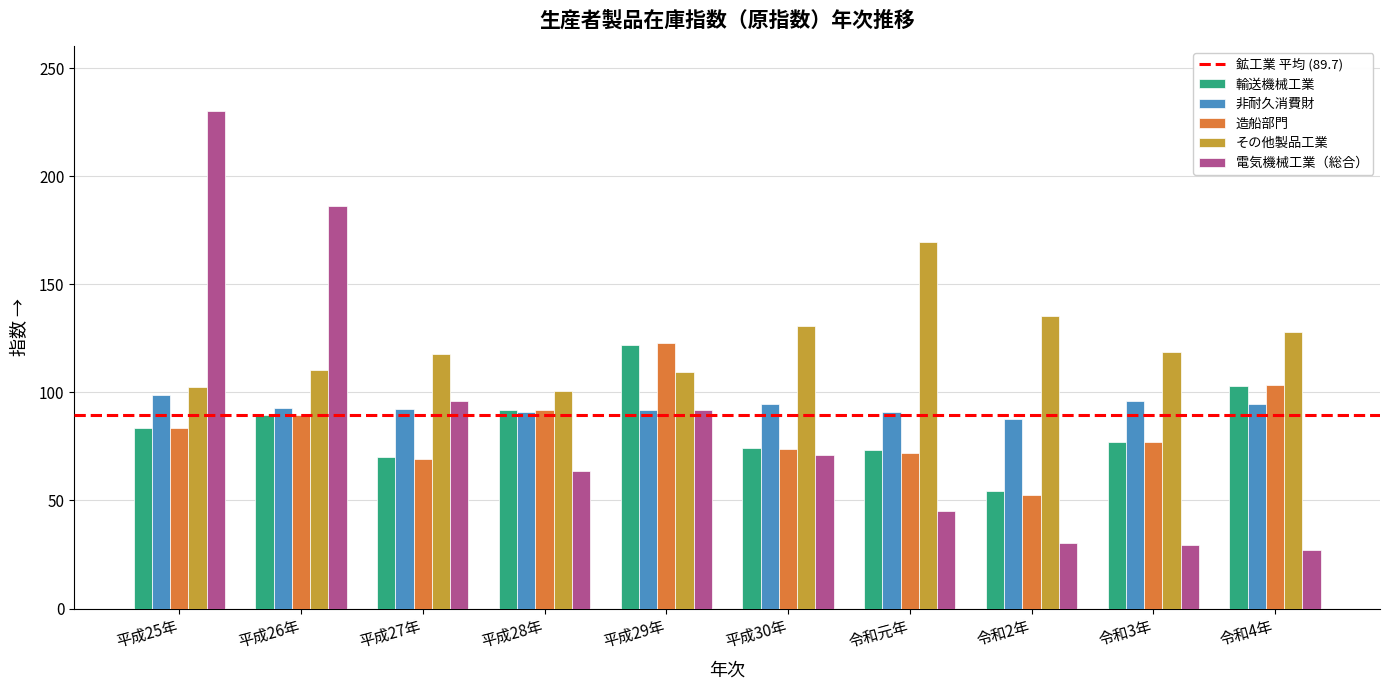

How many bars are there in each group?

5